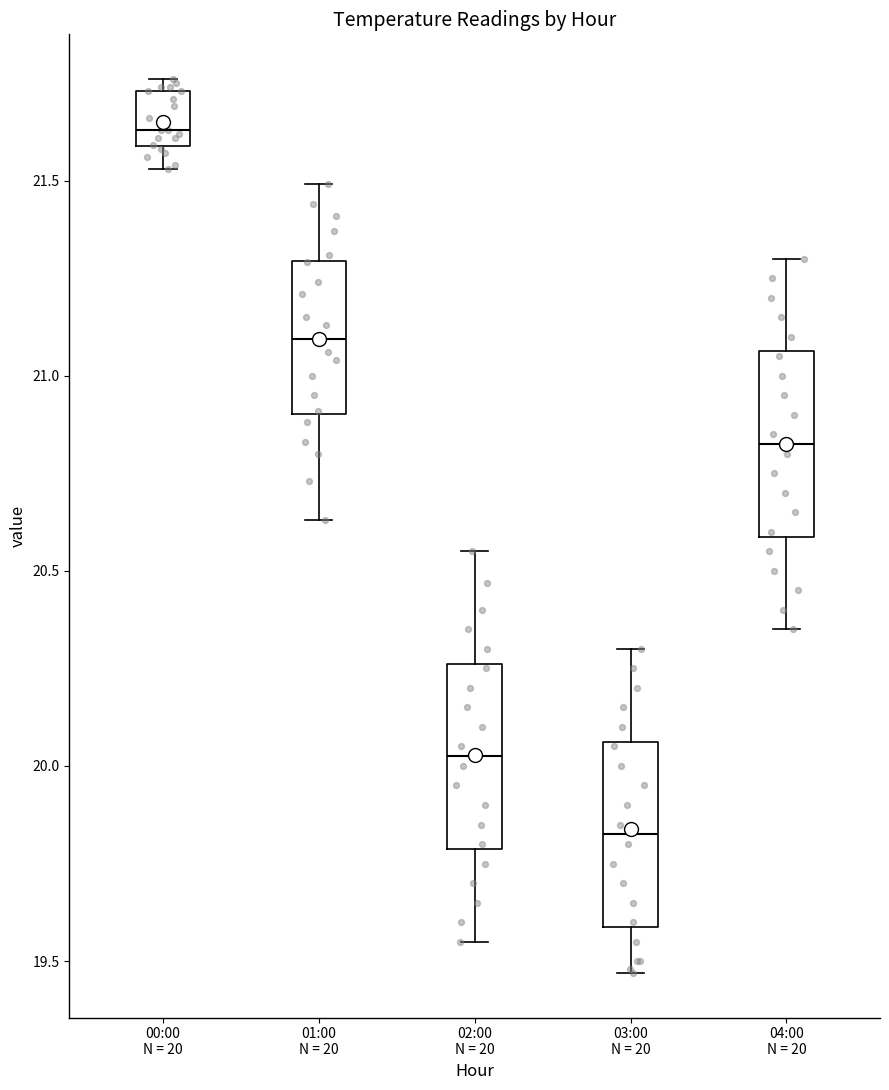

Reading left to right, transcribe this box plot: for each box, give where its median line is, the range the box spans, and where its two whiskers end, as read against the y-axis. The values are not printed on the chart, so give them approximately, as read against the axis.

00:00 N = 20: median 21.65, box 21.60 to 21.75, whiskers 21.55 to 21.75 (just above the box's upper edge)
01:00 N = 20: median 21.10, box 20.90 to 21.30, whiskers 20.65 to 21.50
02:00 N = 20: median 20.05, box 19.80 to 20.25, whiskers 19.55 to 20.55
03:00 N = 20: median 19.85, box 19.60 to 20.05, whiskers 19.45 to 20.30
04:00 N = 20: median 20.85, box 20.60 to 21.05, whiskers 20.35 to 21.30